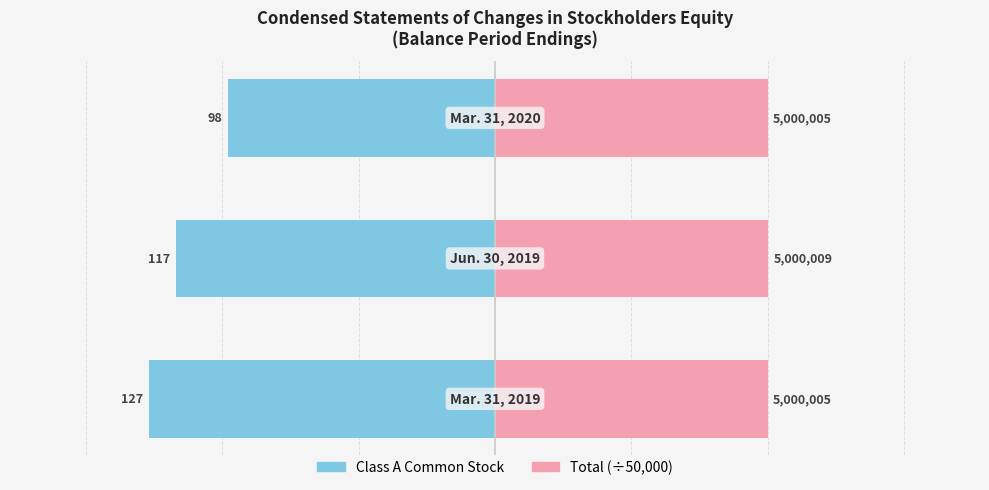

The Class A Common Stock series shows -98.0 at 2. True or false?

True